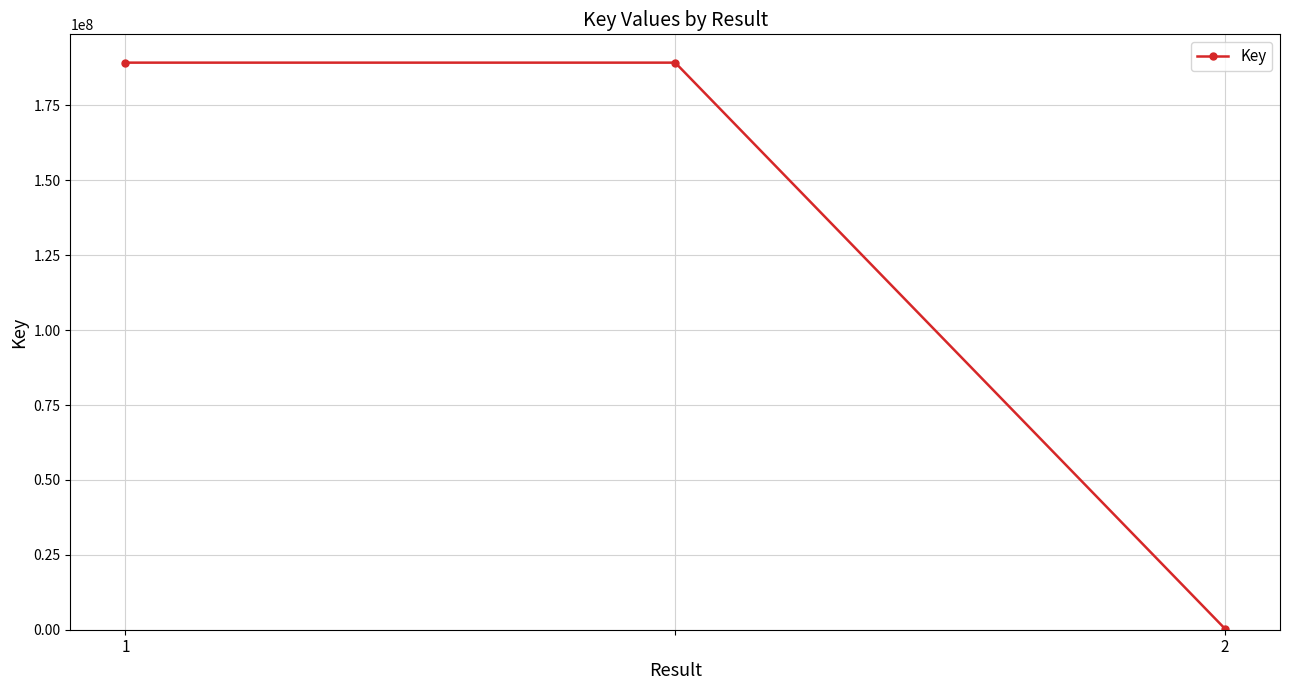

What is the greatest value displayed?

189262416